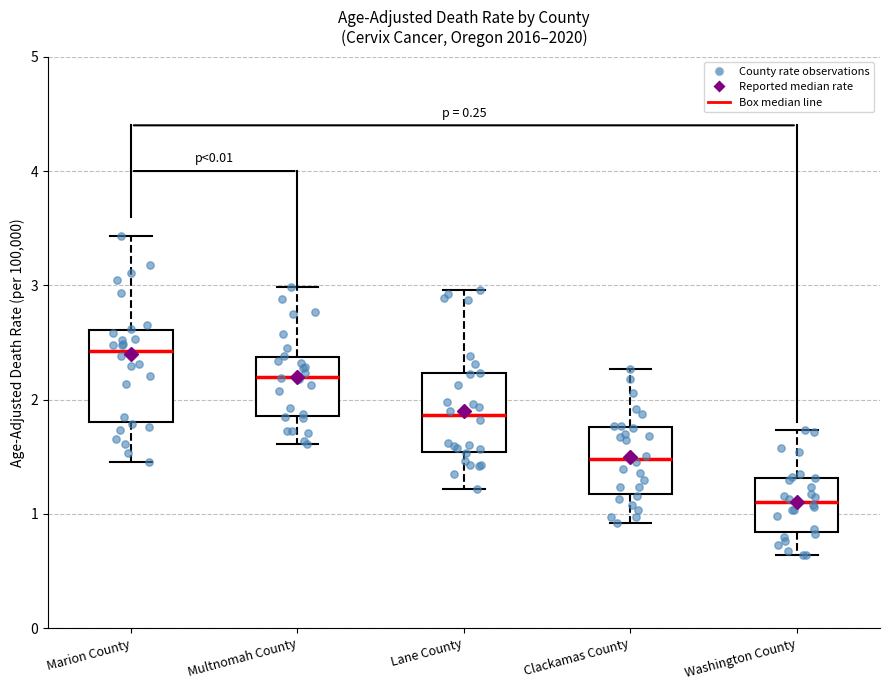

Which box's median line is the highest?

Marion County